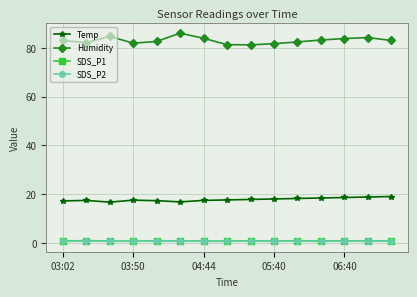

Which series has the largest total across all categories?

Humidity